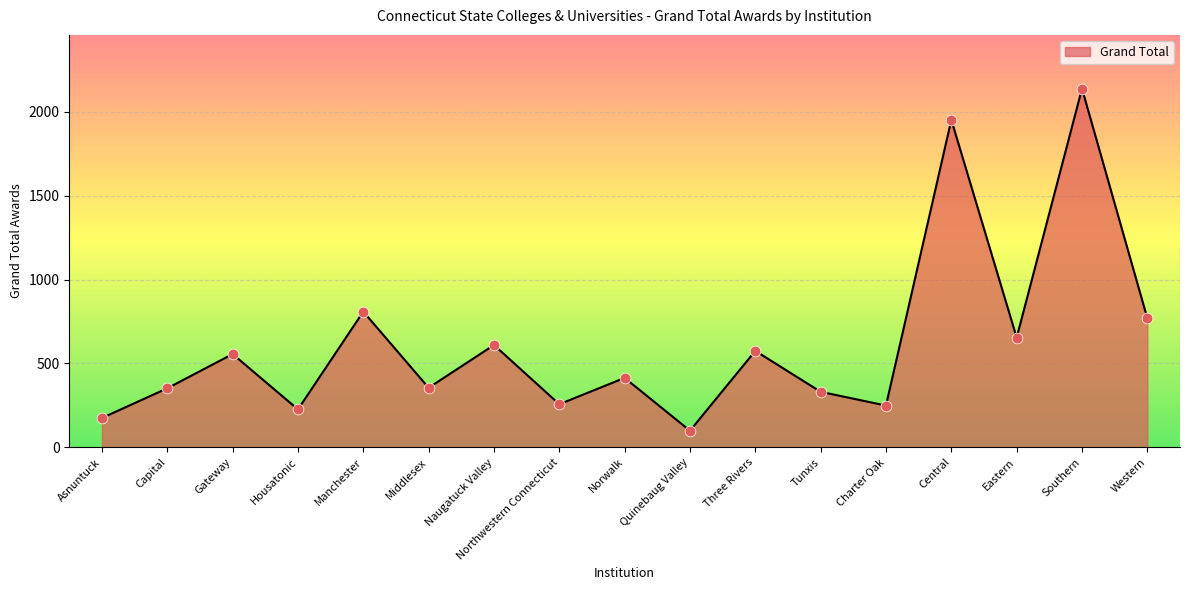

What is the ratio of the value at Northwestern Connecticut to the value at Asnuntuck?

1.5